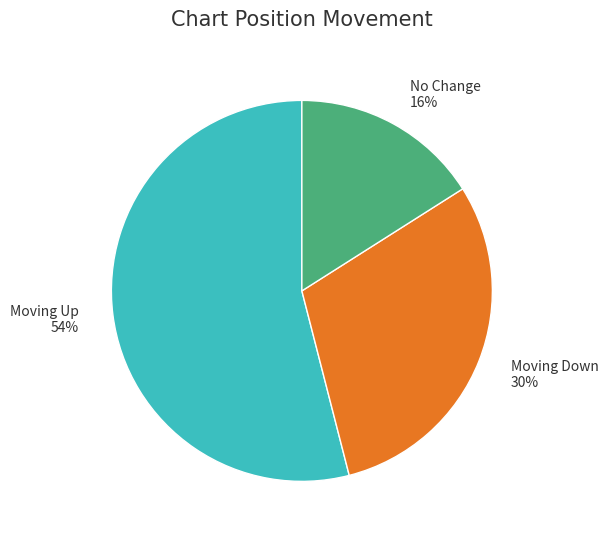

Is there any slice that represents more than half of the pie?

Yes